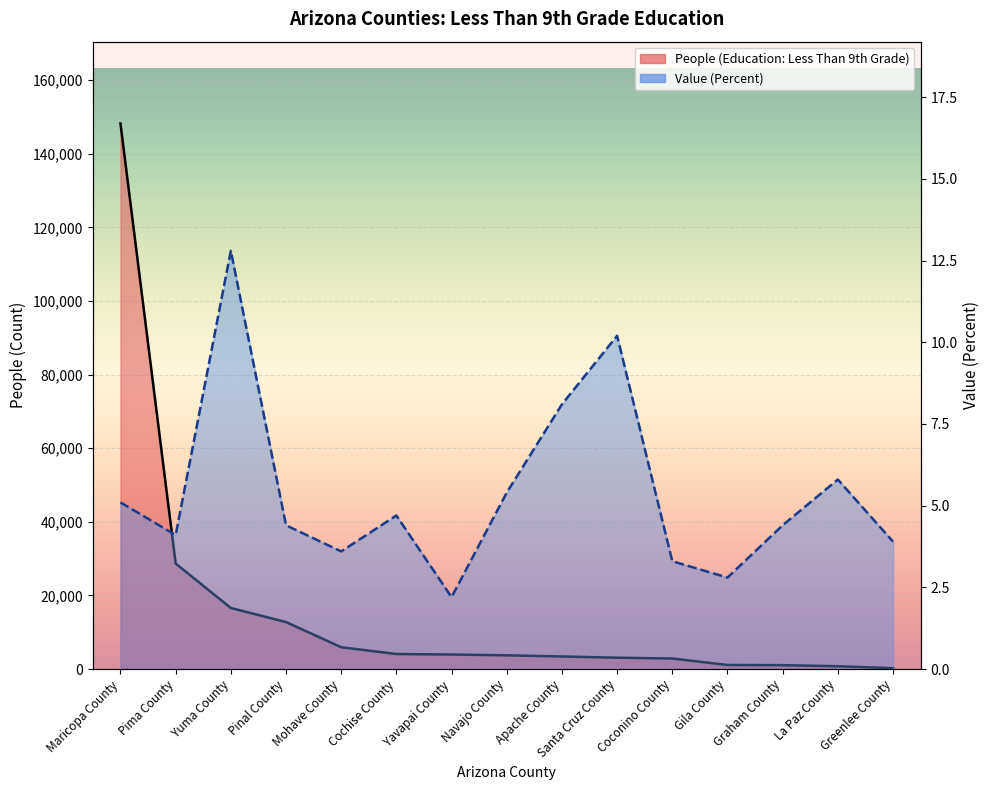

Between Pima County and Apache County, which series saw the biggest shift?

People (Education: Less Than 9th Grade)